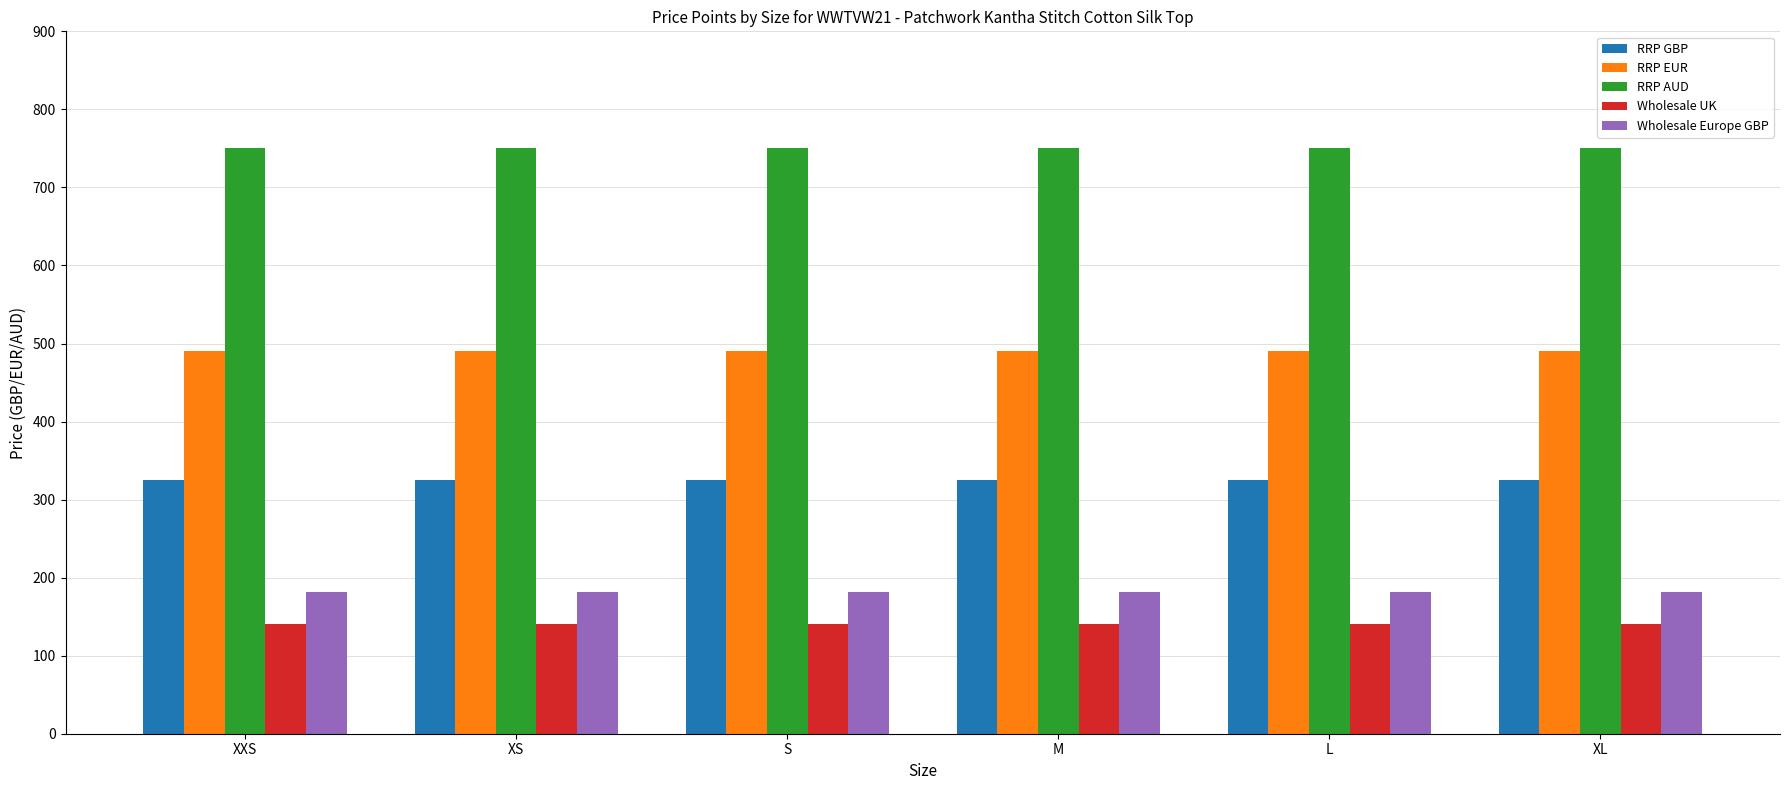

List the series in order of their peak value, lowest first.

Wholesale UK, Wholesale Europe GBP, RRP GBP, RRP EUR, RRP AUD